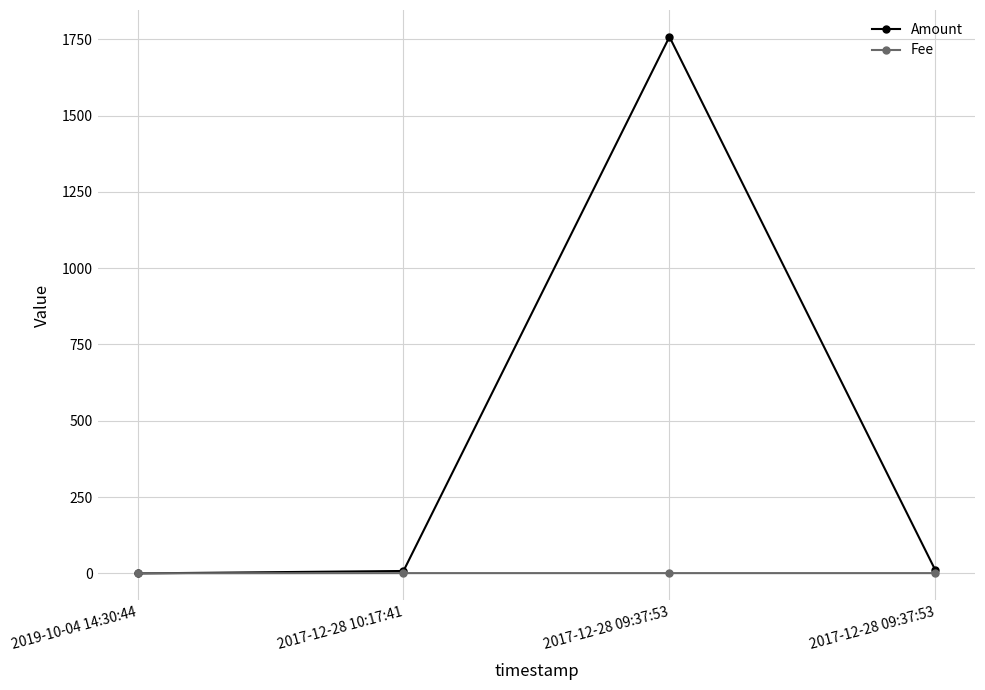

What are all the series names shown in the legend?

Amount, Fee